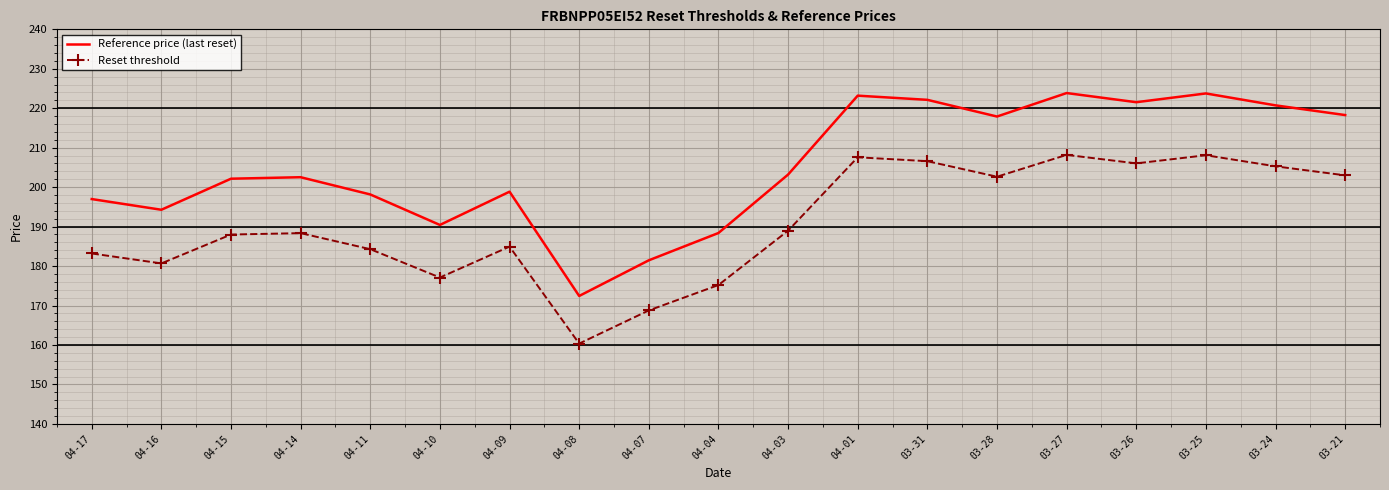

True or false: Reference price (last reset) and Reset threshold cross at least once.

False